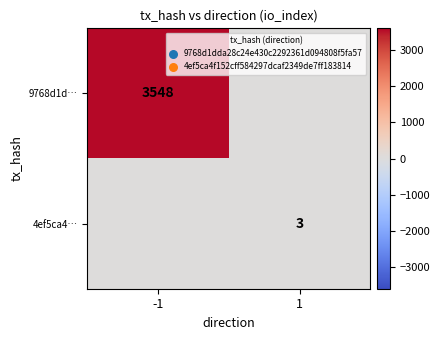

Is it true that 9768d1d… equals 6000 at -1?

False